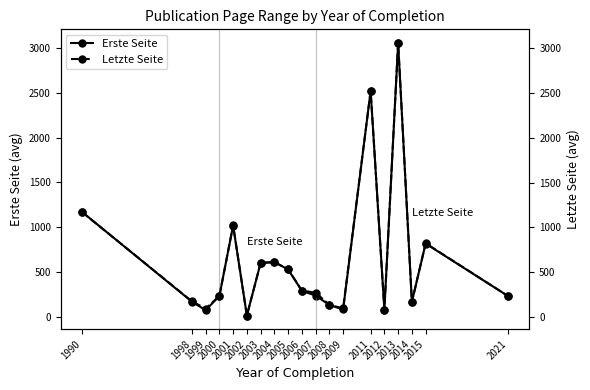

The Letzte Seite series shows 166.0 at 2014. True or false?

True